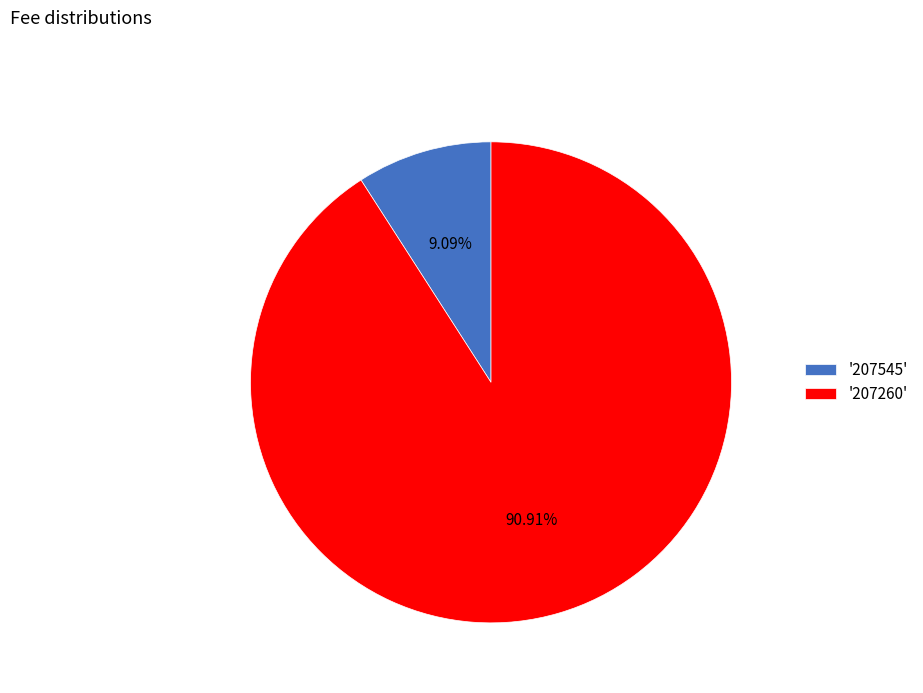

To the nearest percent, what is the difference between the largest and smallest slice percentages?

82%